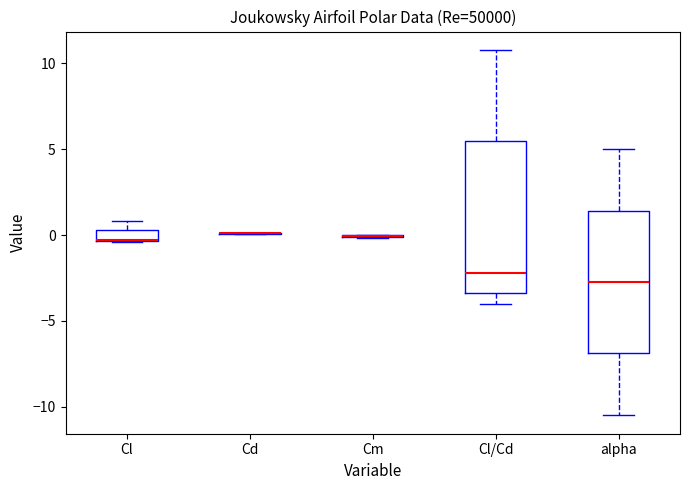

Which box is the tallest, from its lower edge to its upper edge?

Cl/Cd